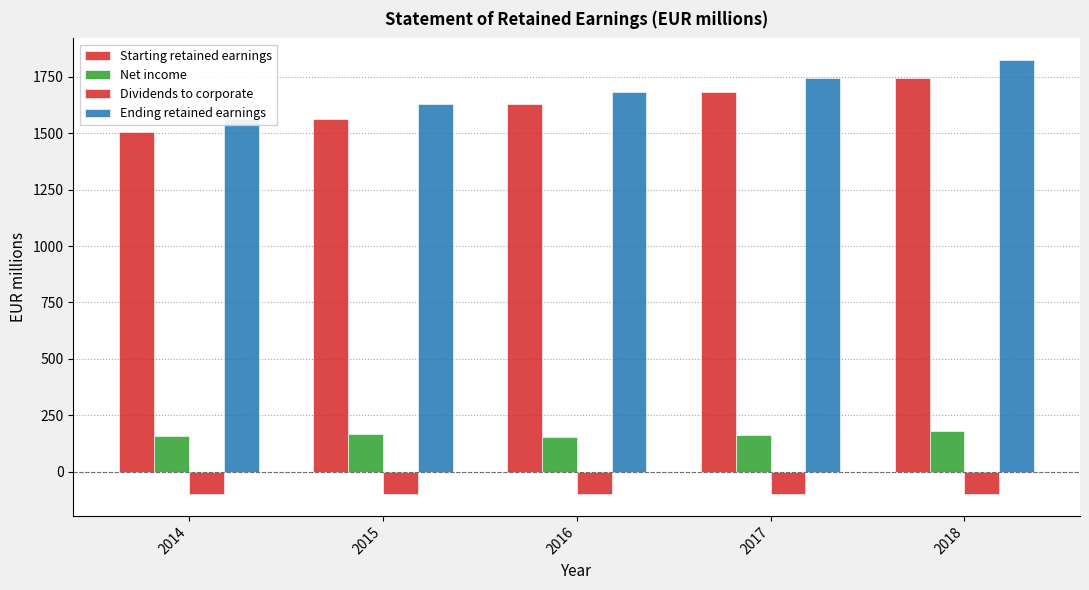

Does the chart contain stacked bars?

No